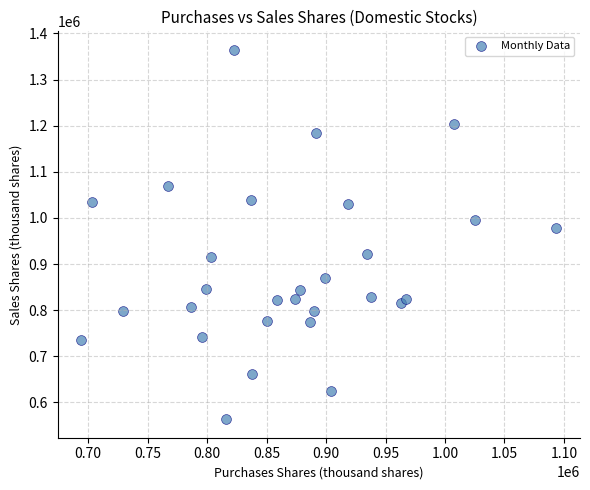

What is the range of X values (max minus min)?

399226